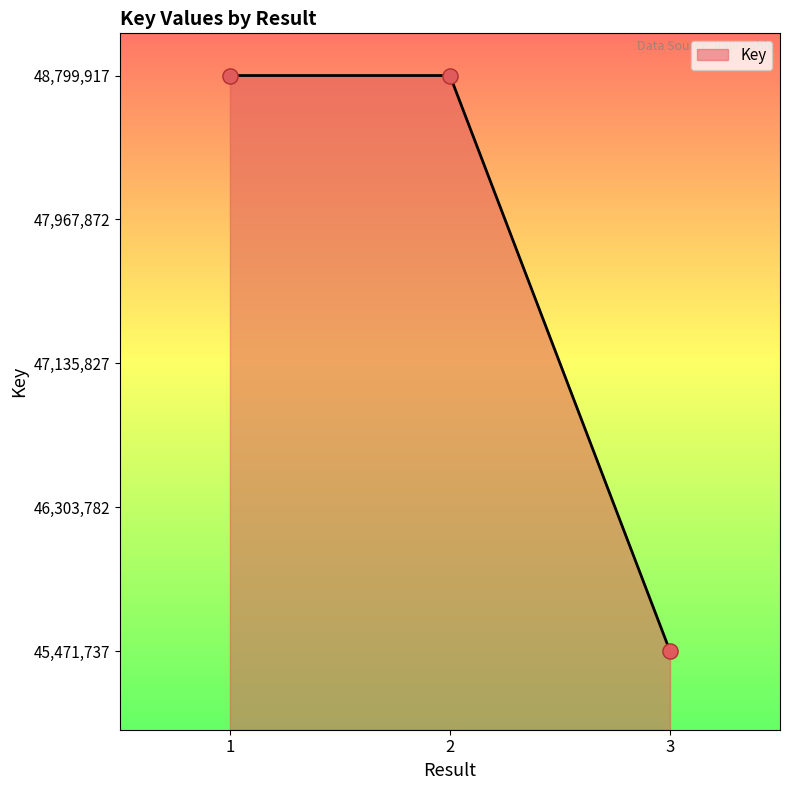

Approximately how many times larger is the value at 3 compared to 2?

0.9